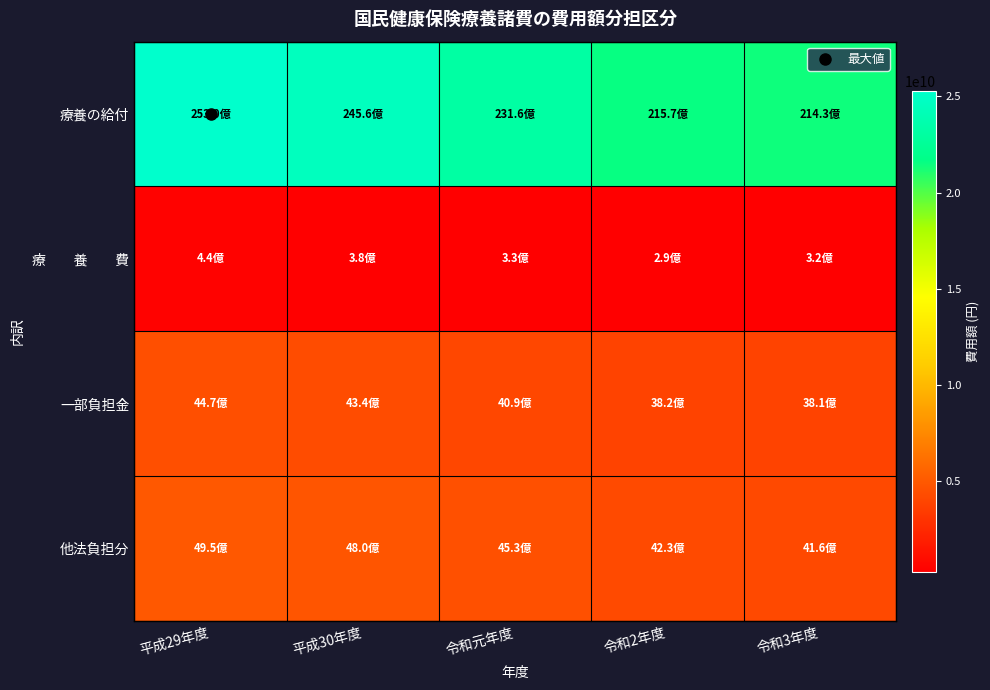

How many categories are shown in the chart?

5